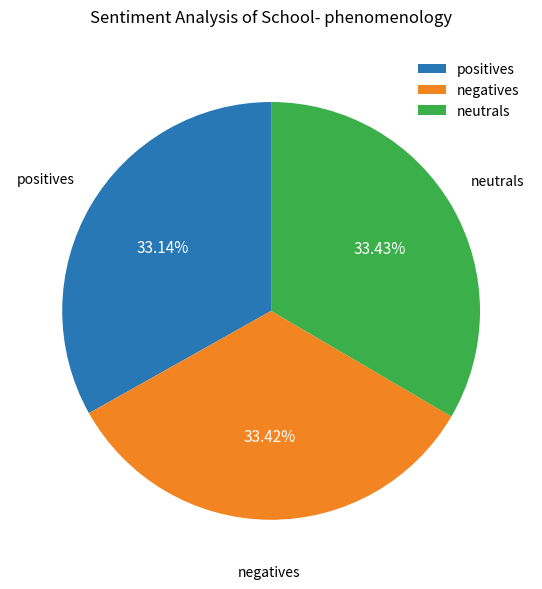

What is the ratio of the value at positives to the value at neutrals?

1.0